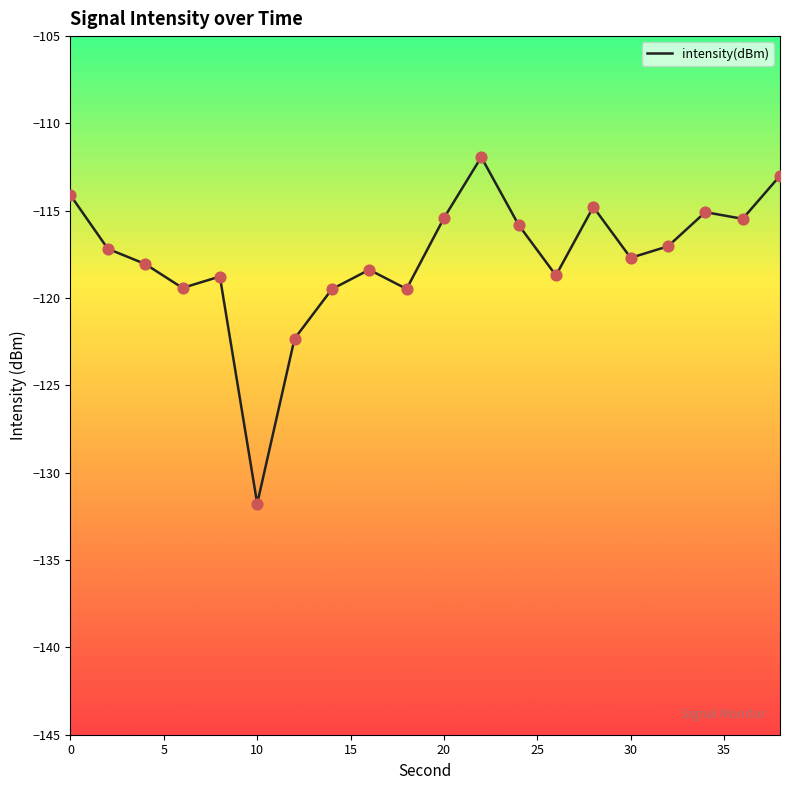

What is the difference between the maximum and minimum values?

19.8